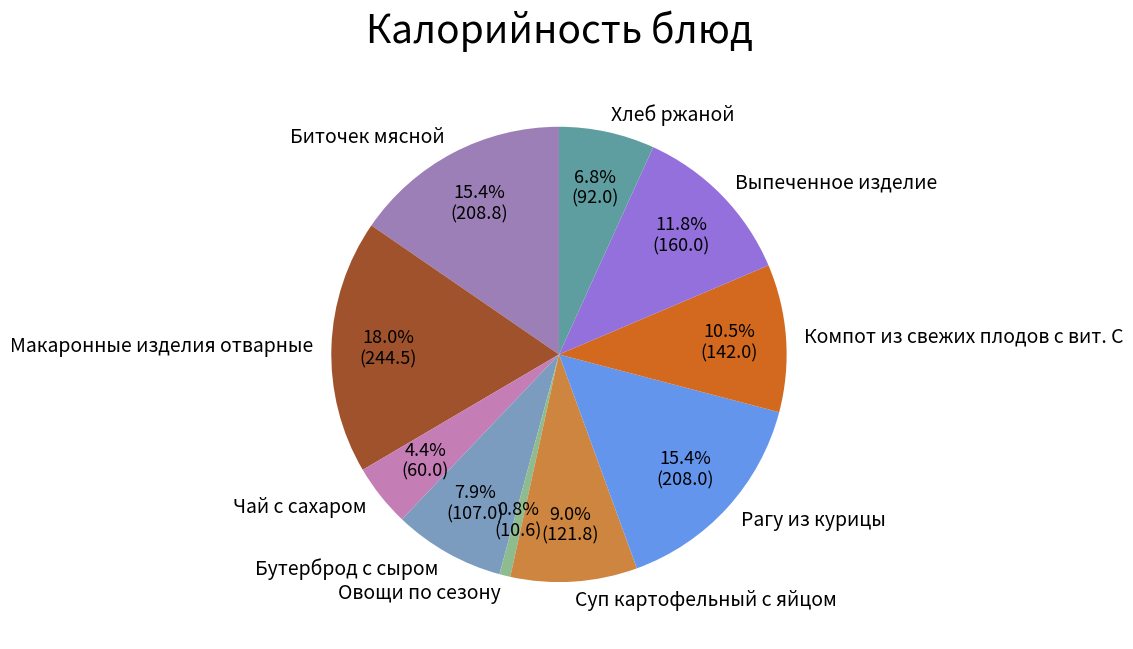

Does Выпеченное изделие account for over 50% of the chart?

No